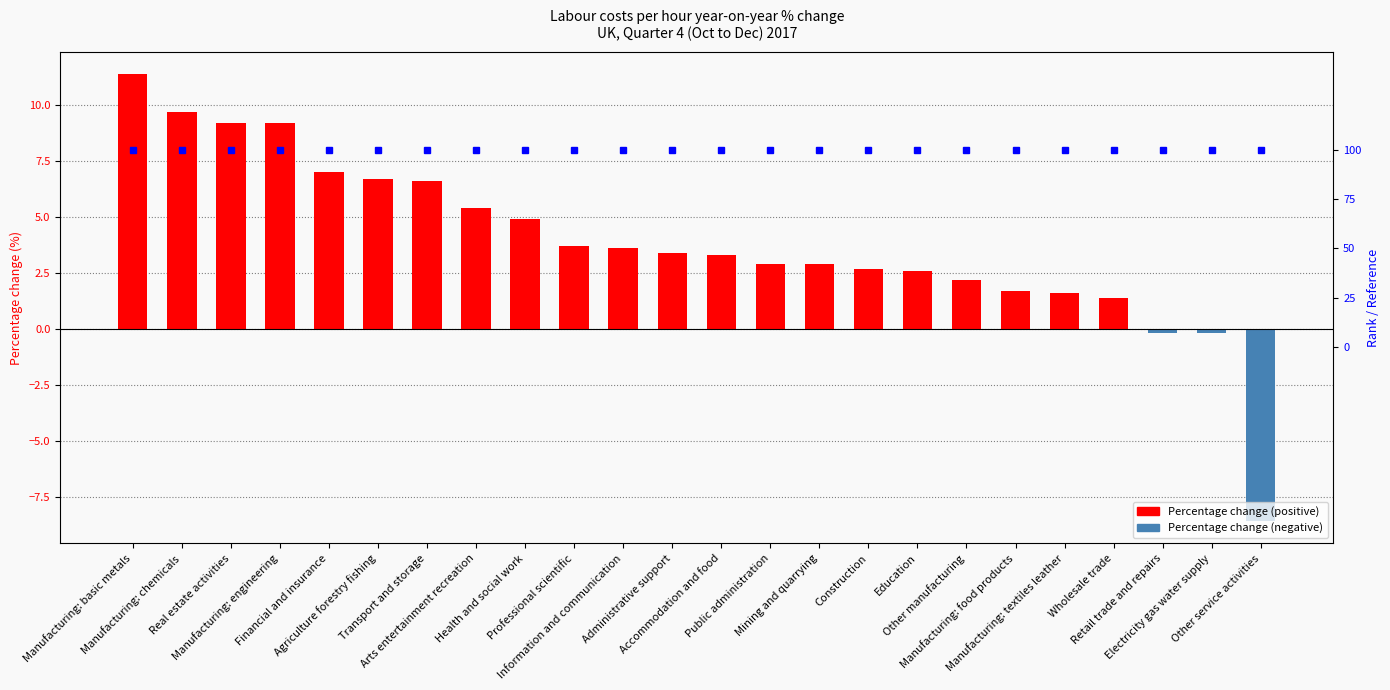

Between Real estate activities and Transport and storage, which is larger?

Real estate activities